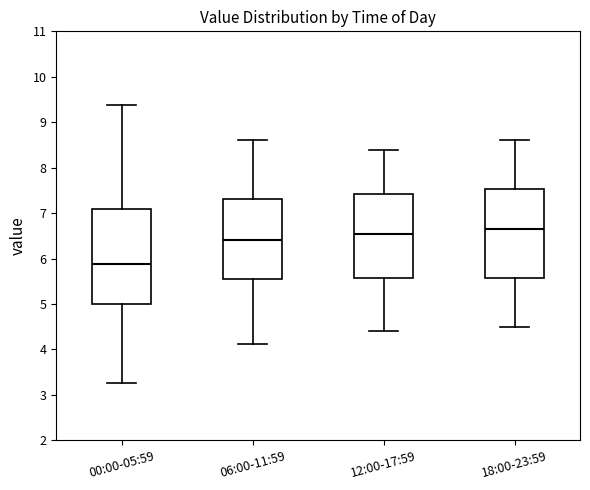

Comparing the boxes themselves (not the whiskers), which one is the tallest?

00:00-05:59